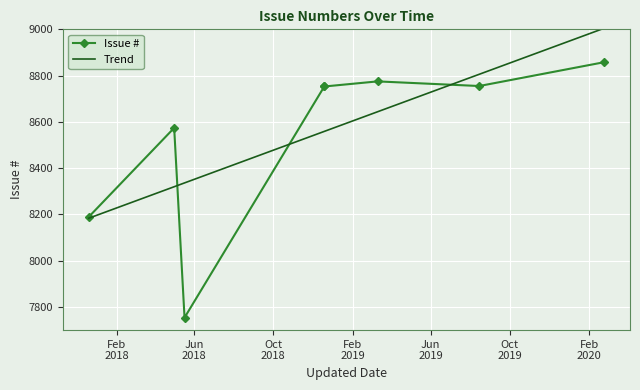

True or false: the data shows 8858 at 2020-02-24.

True